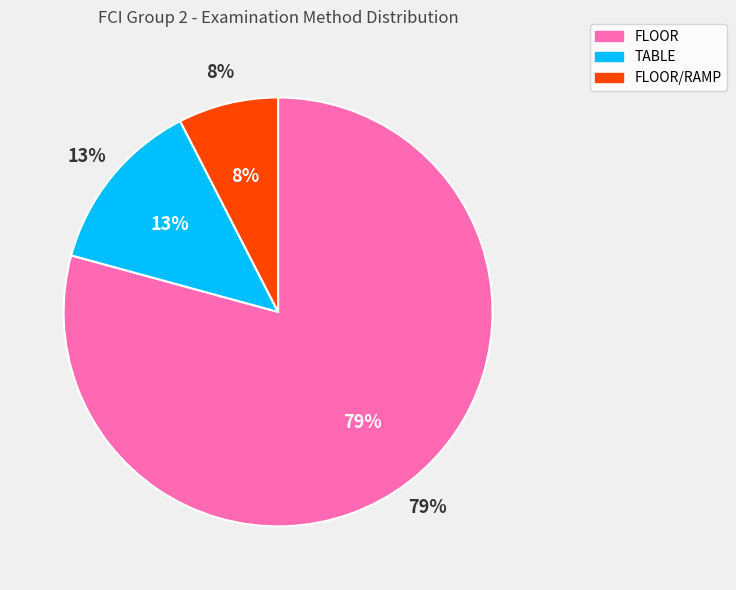

What percentage is NOT represented by FLOOR/RAMP?

92.5%